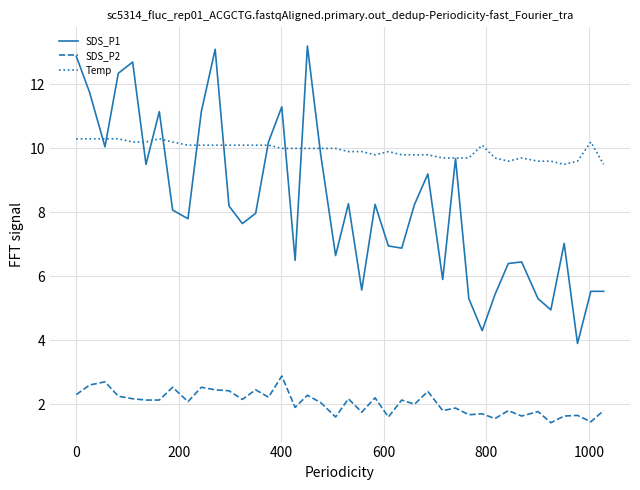

Rank the series by their maximum value, from lowest to highest.

SDS_P2, Temp, SDS_P1